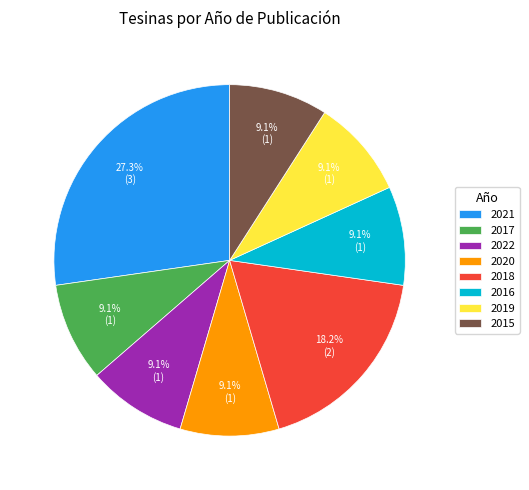

What percentage is the 2020 slice, to the nearest percent?

9%